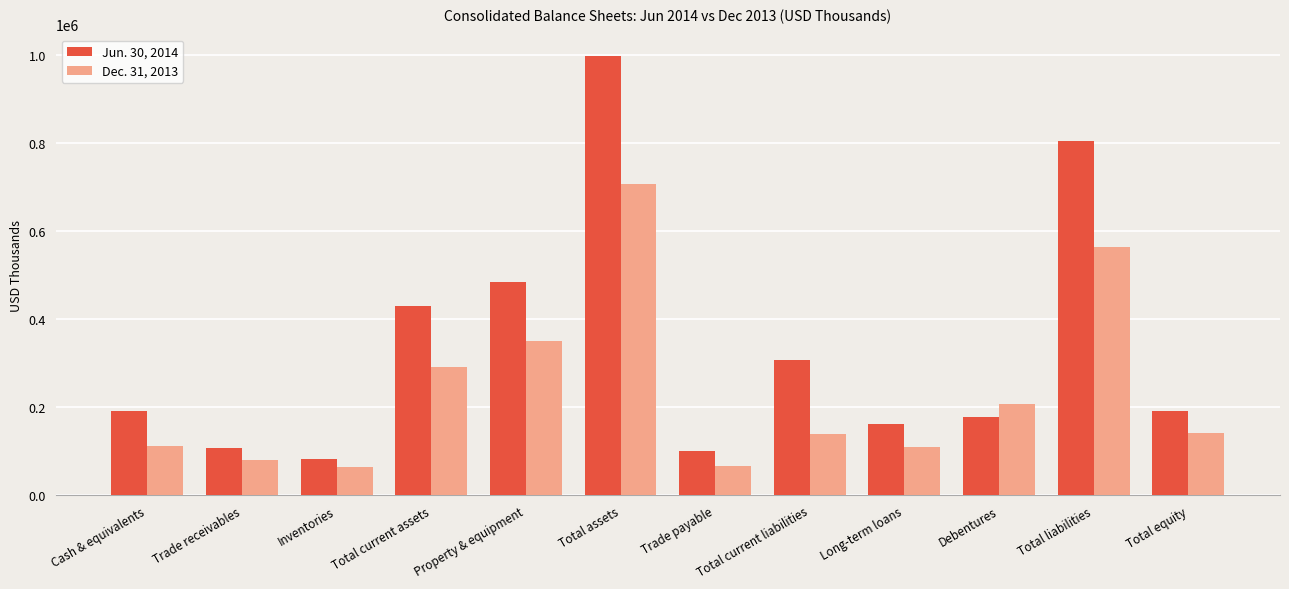

Are the bars horizontal?

No